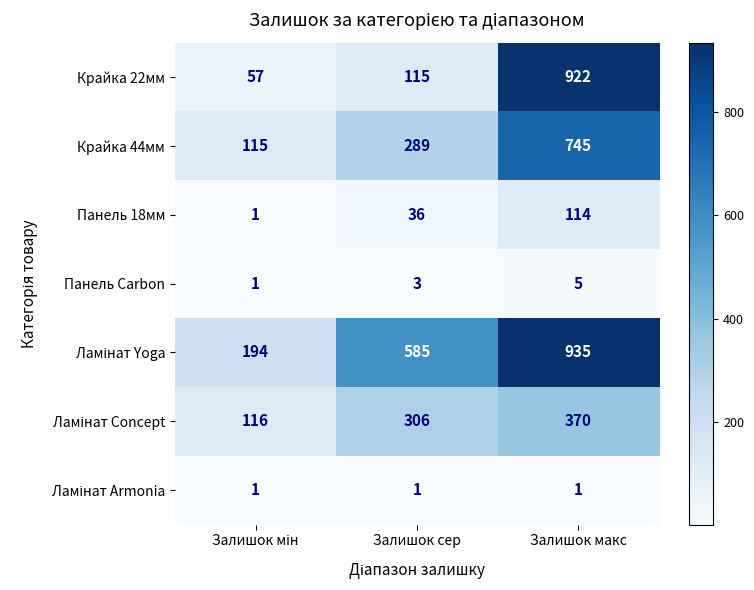

What is the difference between the maximum and minimum values in the Крайка 44мм series?

630